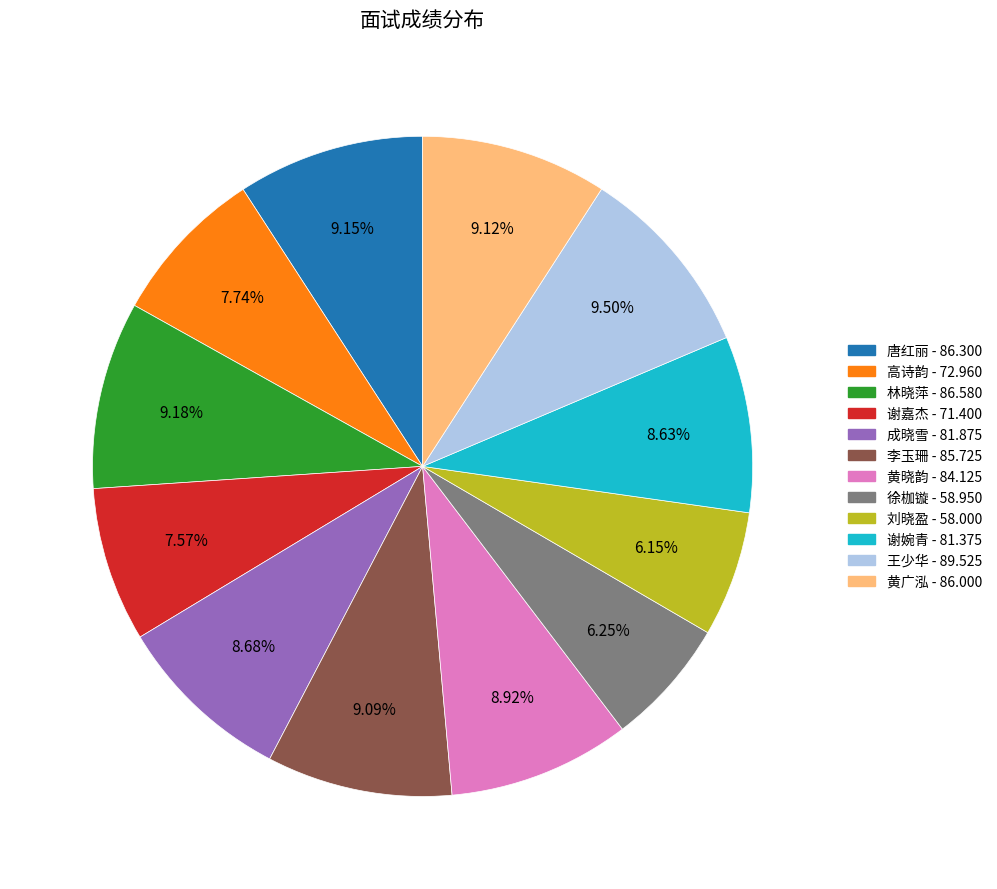

How many slices are in this pie chart?

12